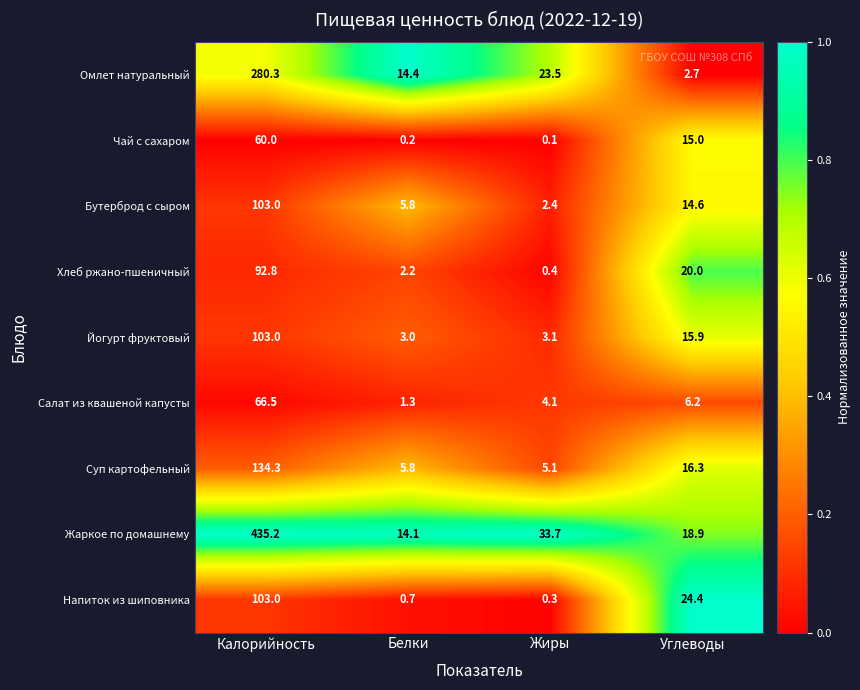

What is the difference between the maximum and minimum values in the Напиток из шиповника series?

102.7